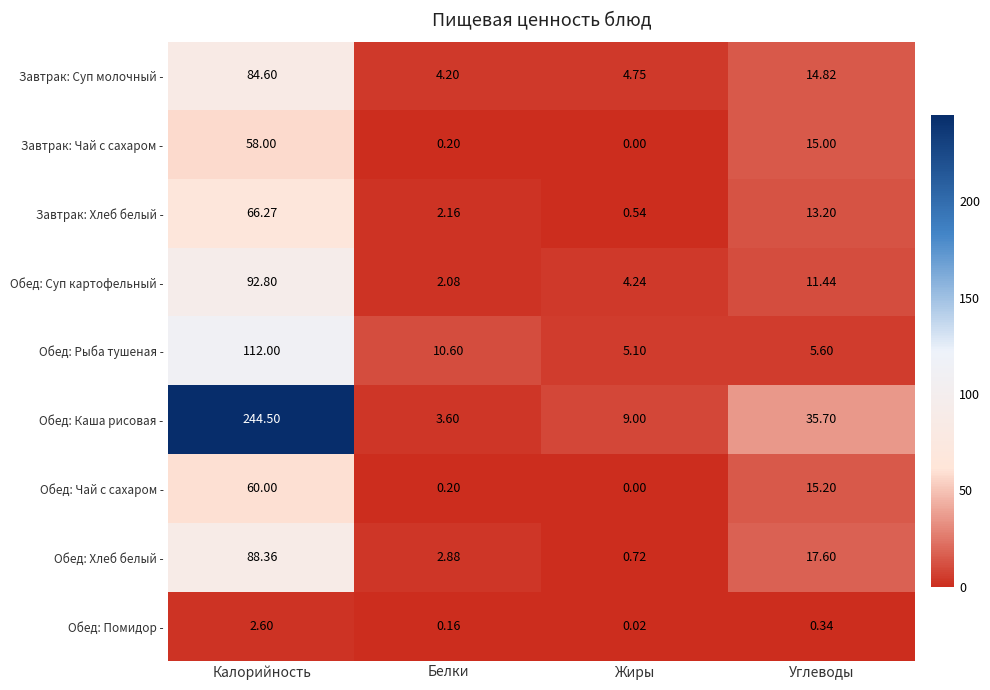

What is the maximum value shown in the chart?

244.5